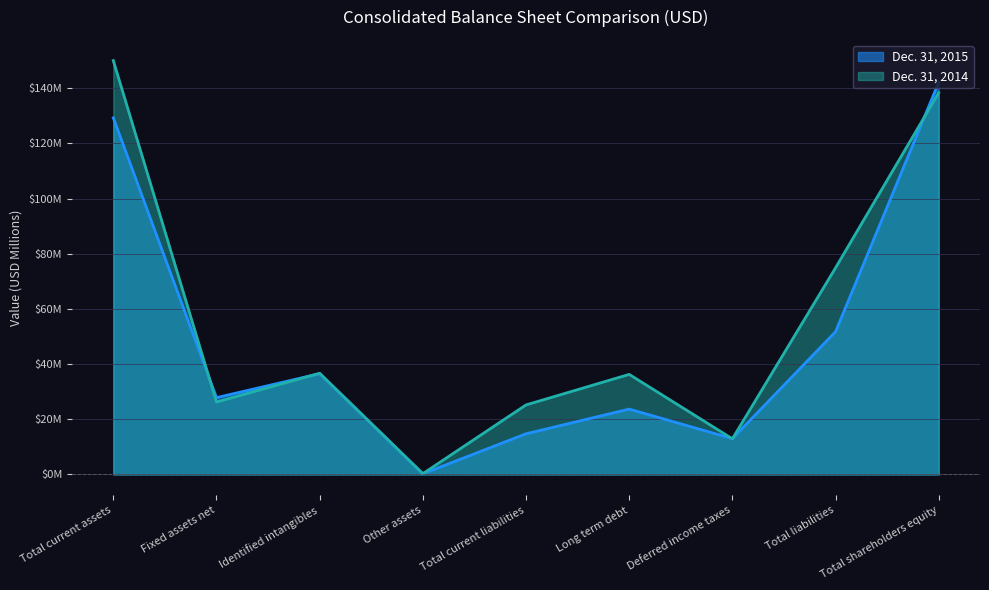

List the series in order of their overall mean, highest first.

Dec. 31, 2014, Dec. 31, 2015